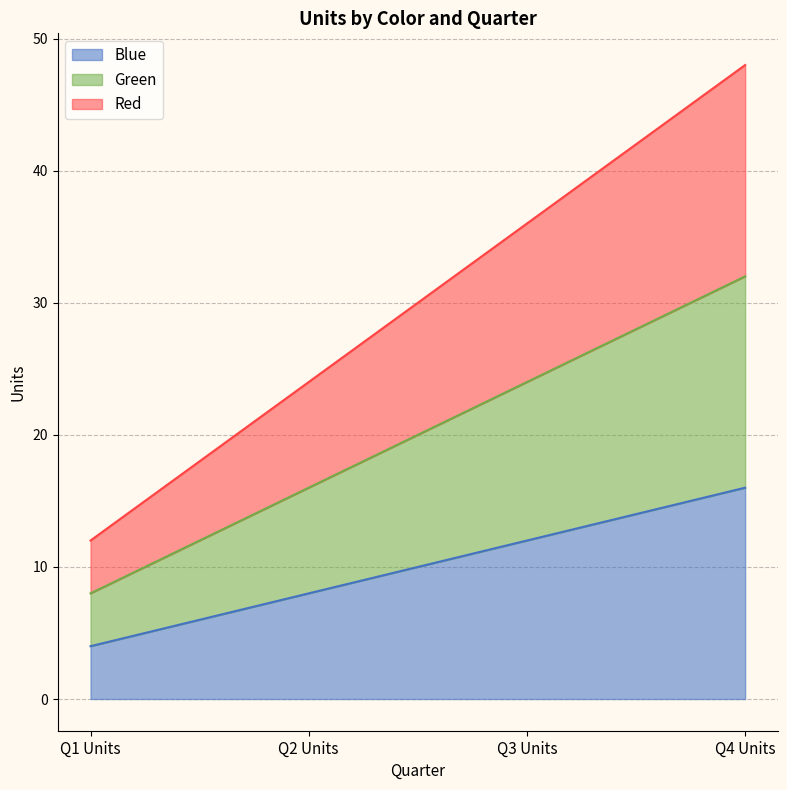

Is it true that Green equals 13 at Q4 Units?

False